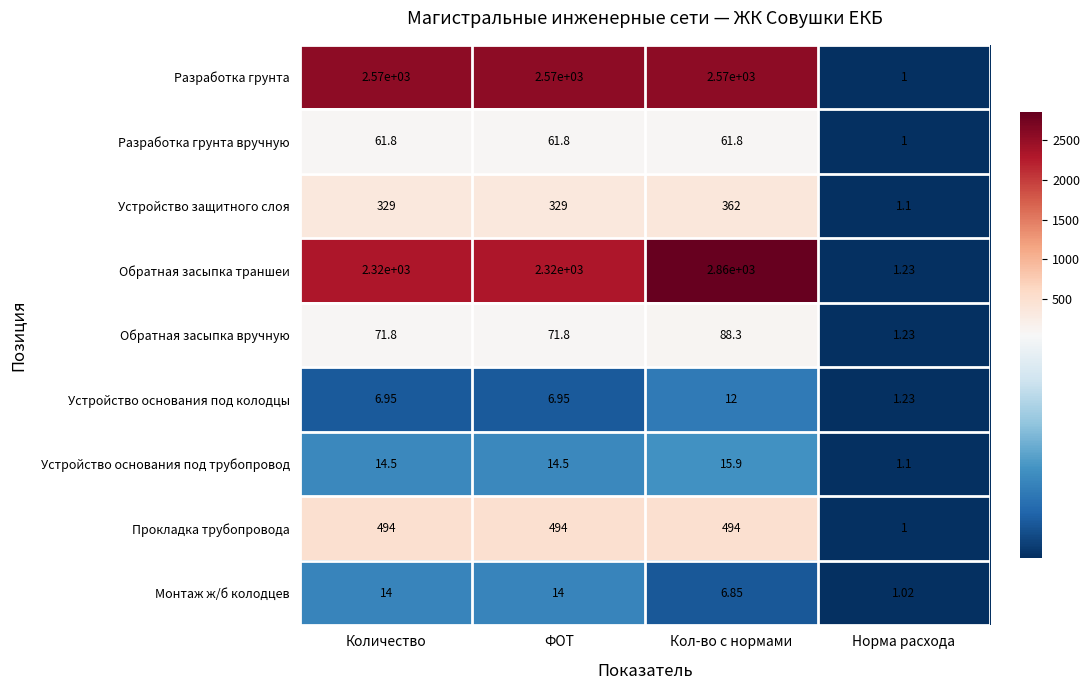

Which category has the highest value across all series?

Кол-во с нормами